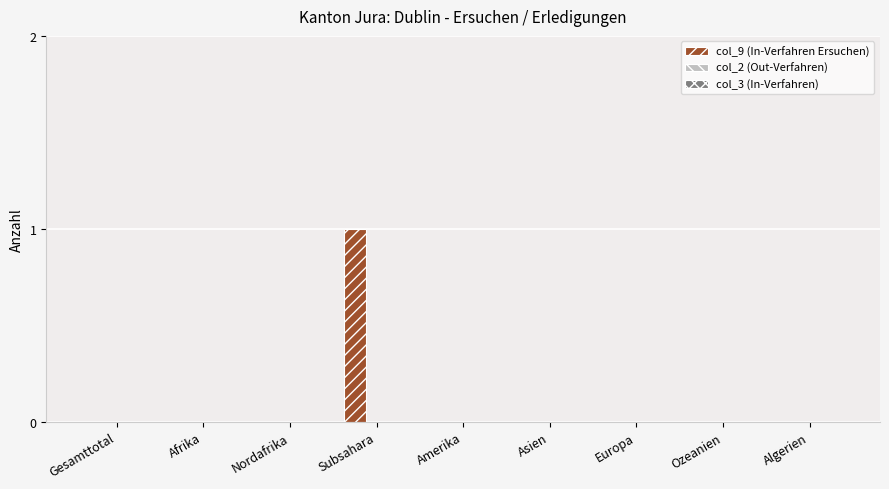

Which category has the highest value across all series?

Subsahara